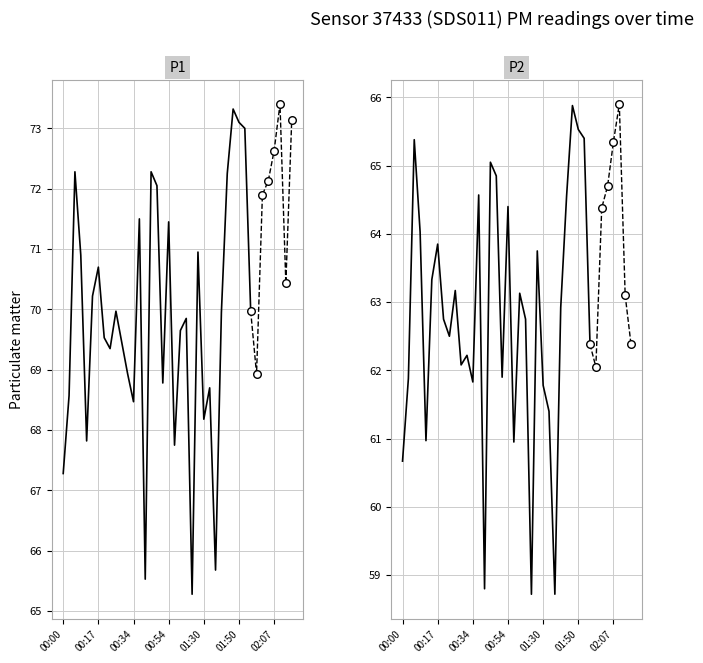

At which category is the sum across all series the highest?

02:09